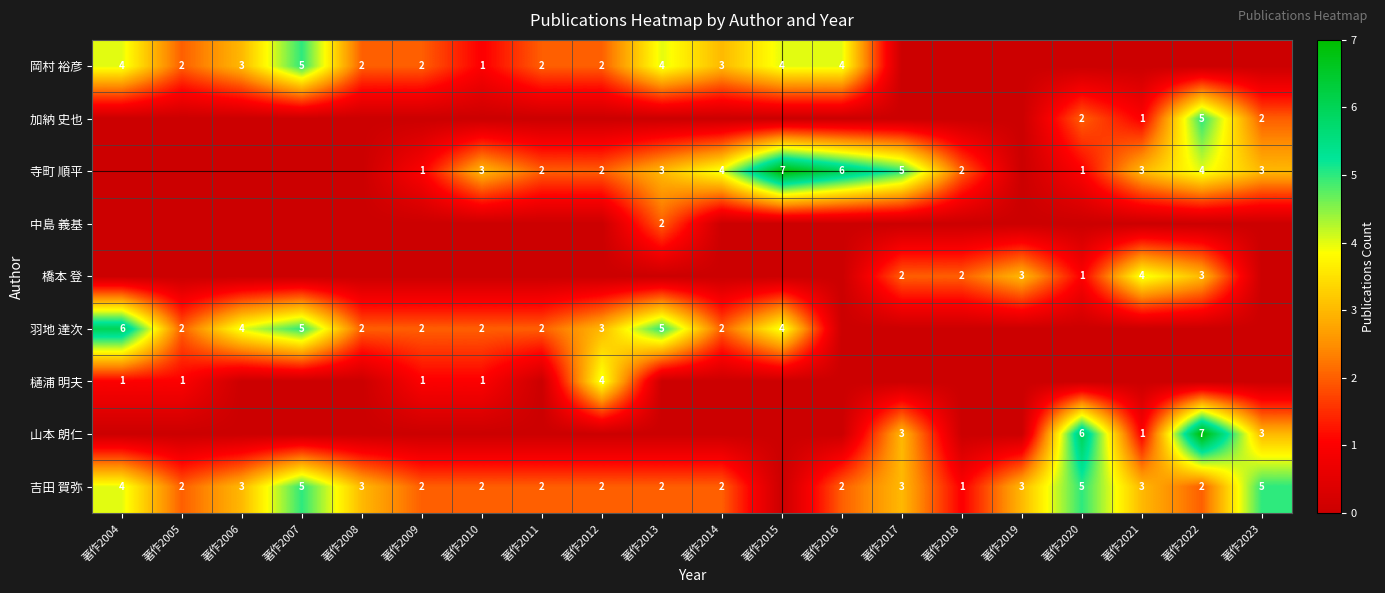

What is the difference between the 吉田 賀弥 values at 著作2023 and 著作2011?

3